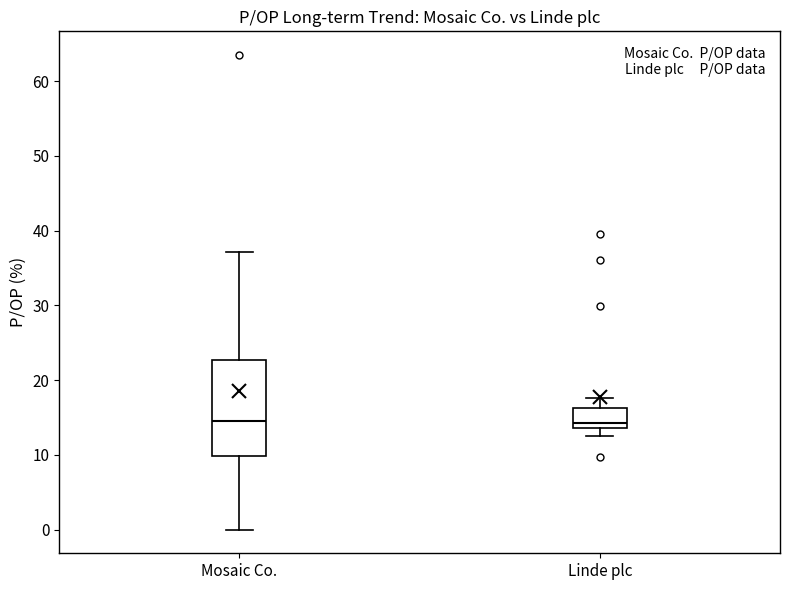

Where is the upper edge of the box for Linde plc on the y-axis? The values are not printed on the chart, so give them approximately, as read against the axis.

16